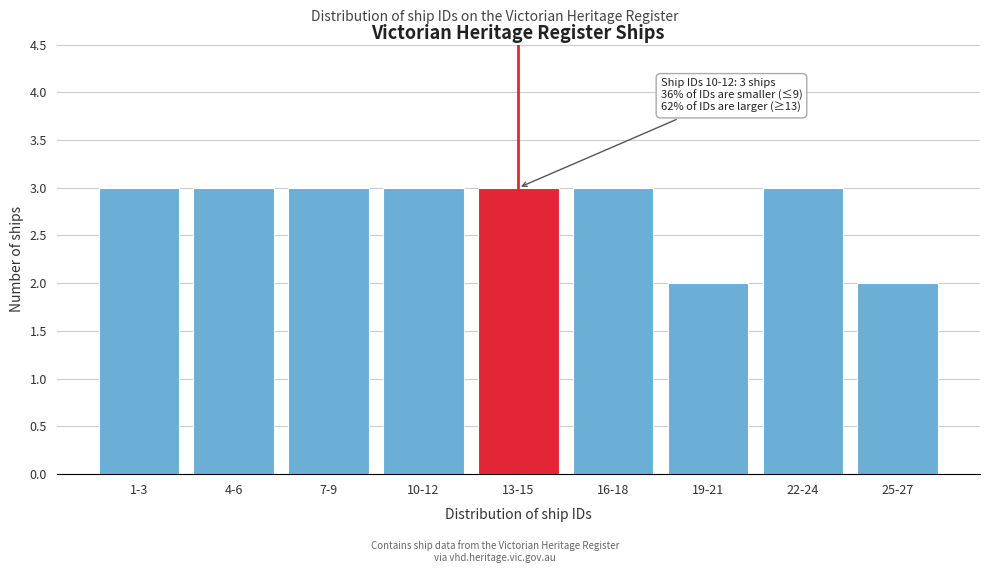

Reading right to left, transcribe all the data shown in this chart.

25-27=2	22-24=3	19-21=2	16-18=3	13-15=3	10-12=3	7-9=3	4-6=3	1-3=3